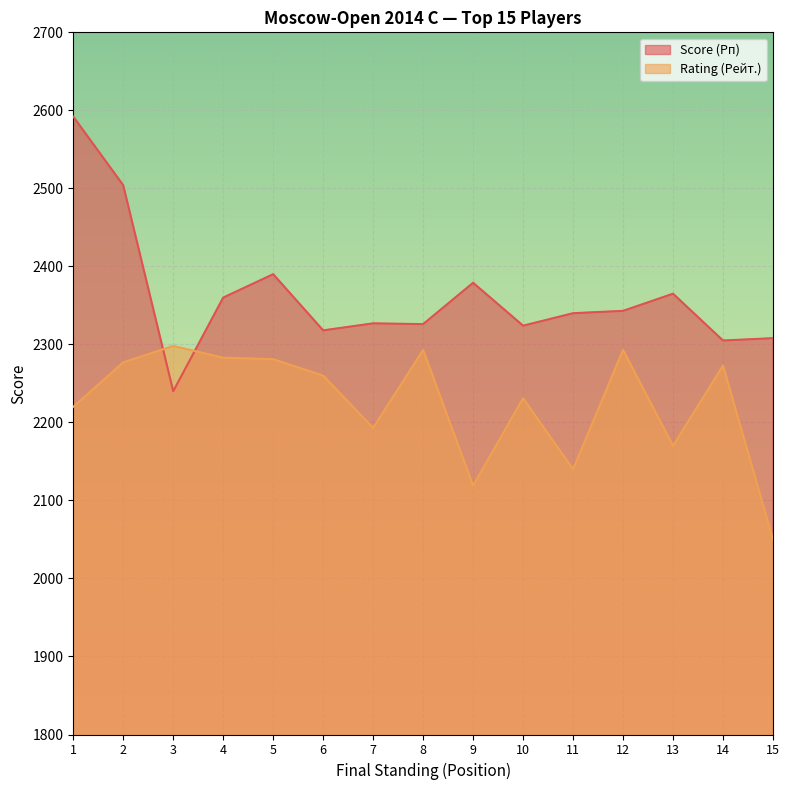

Rank the series by their maximum value, from highest to lowest.

Score (Рп), Rating (Рейт.)